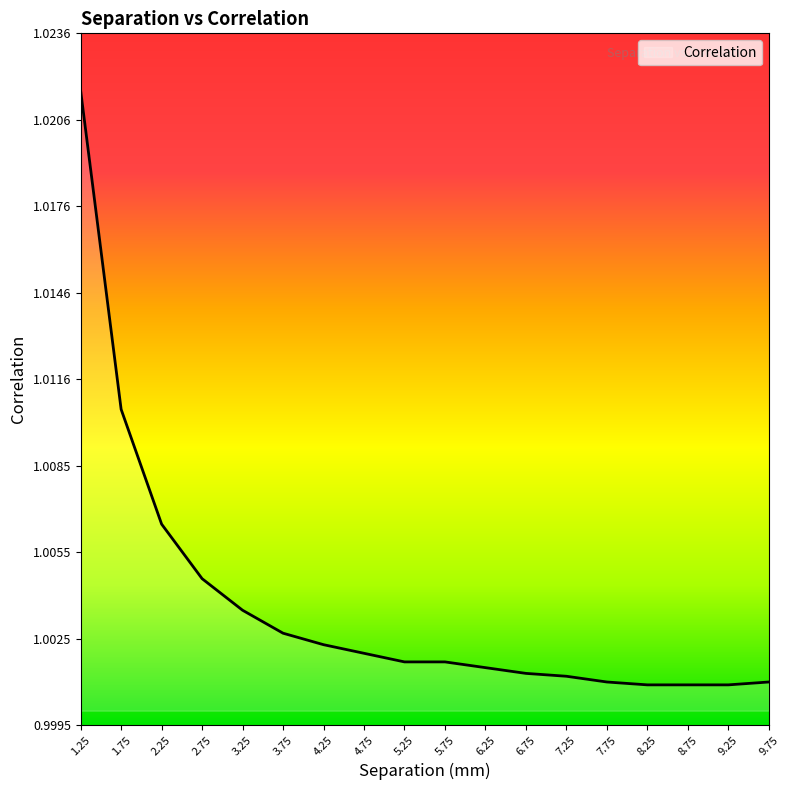

Which has a higher value, 9.25 or 3.25?

3.25